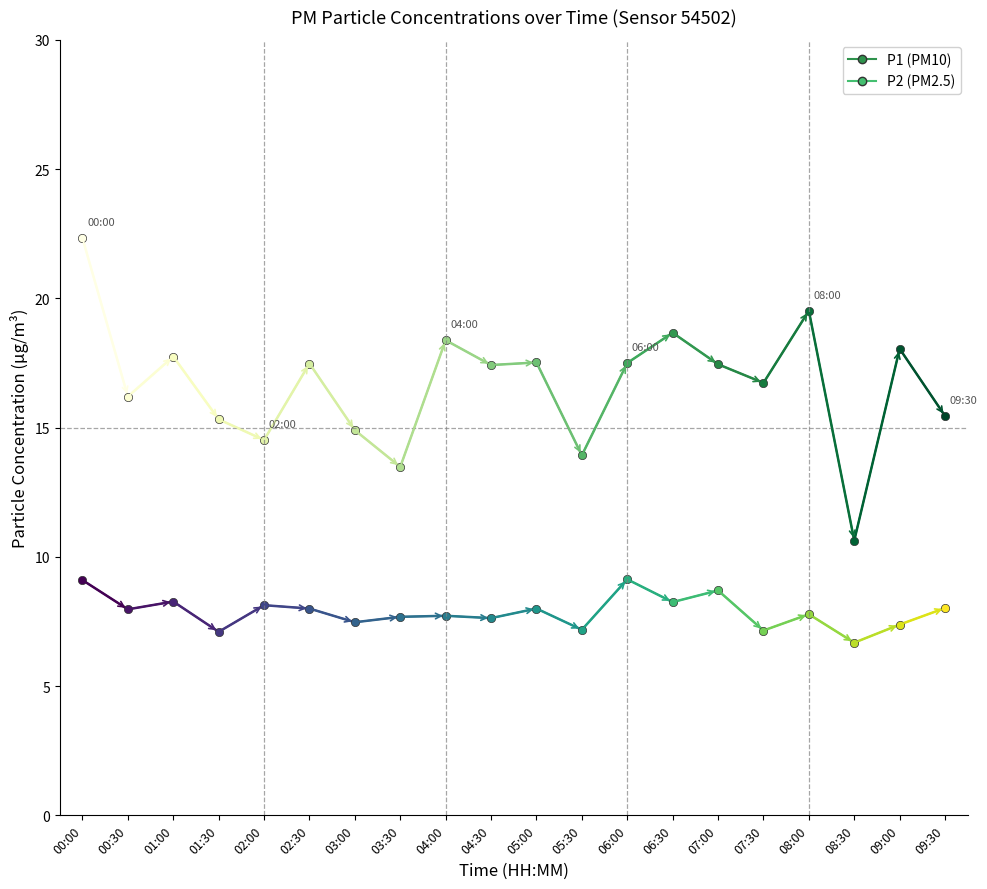

What is the average value of the P2 series?

7.9